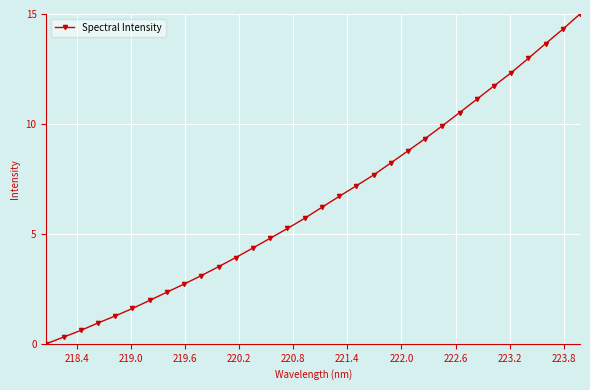

How many categories are shown in the chart?

32